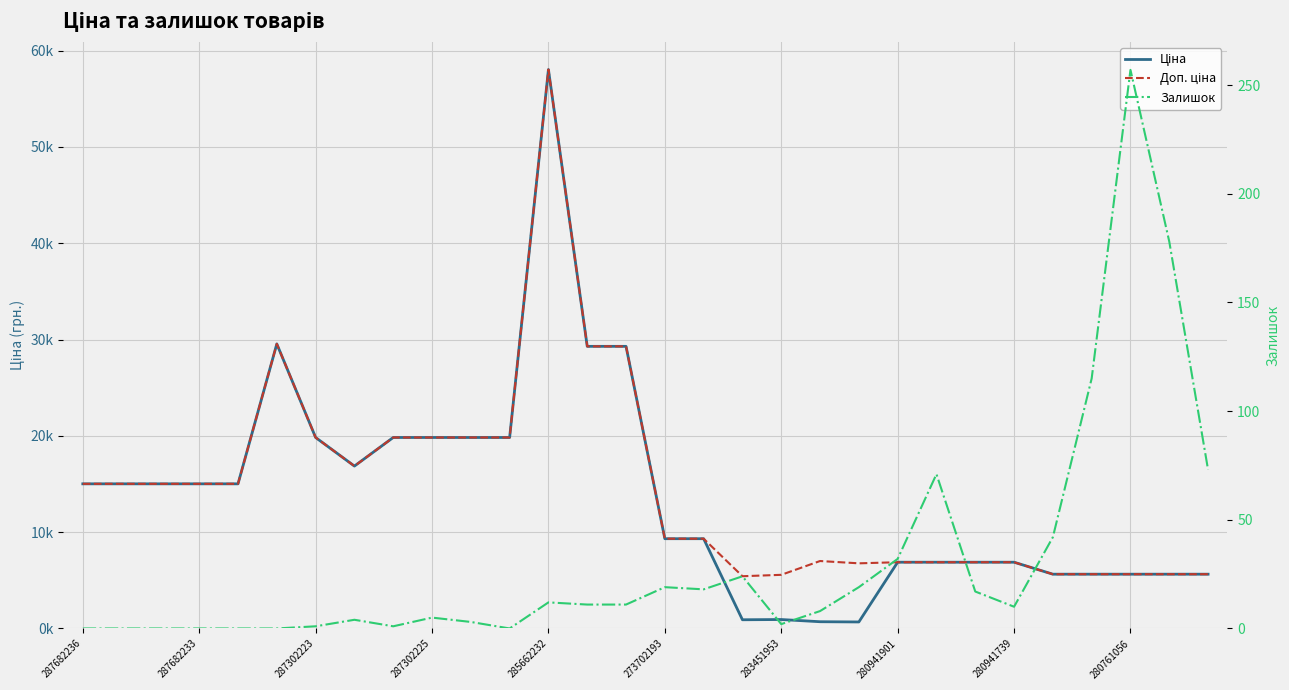

Which category has the lowest value in the Ціна series?

20